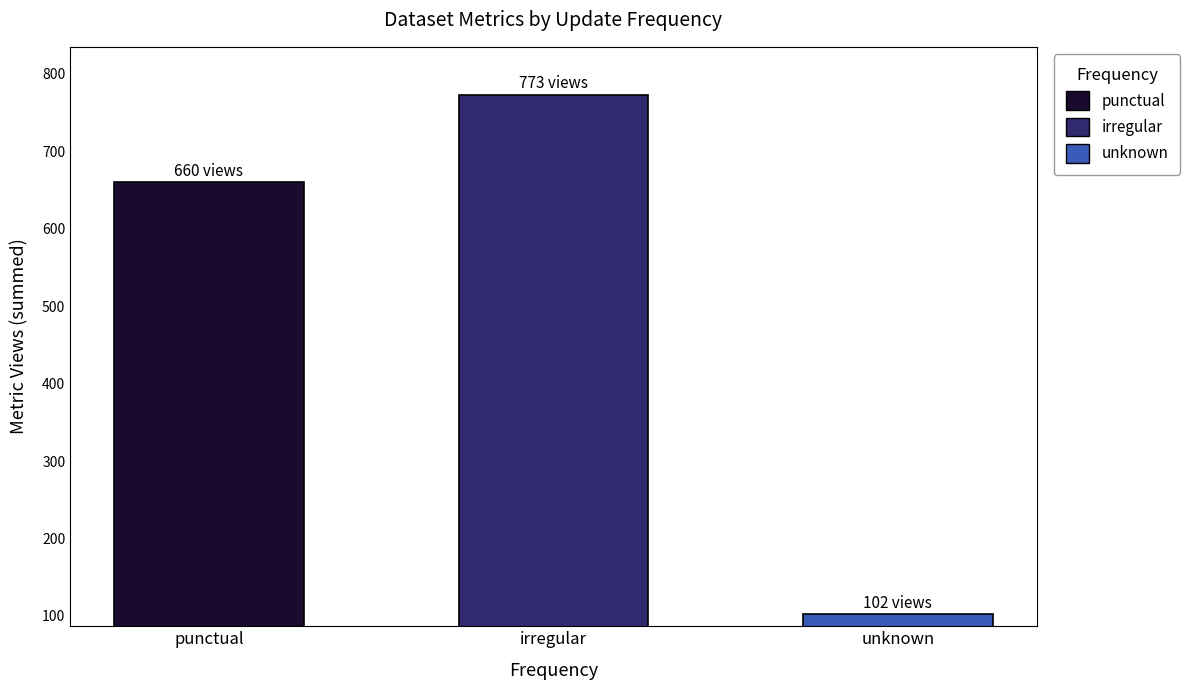

How many bars are there in total?

3